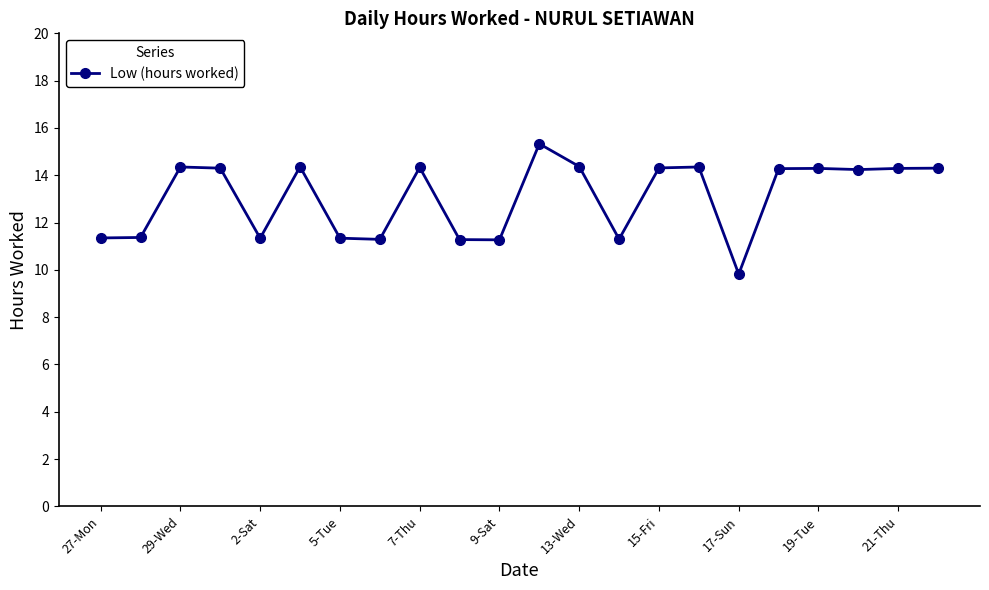

True or false: there are more than 0 points higher than both neighbors.

True